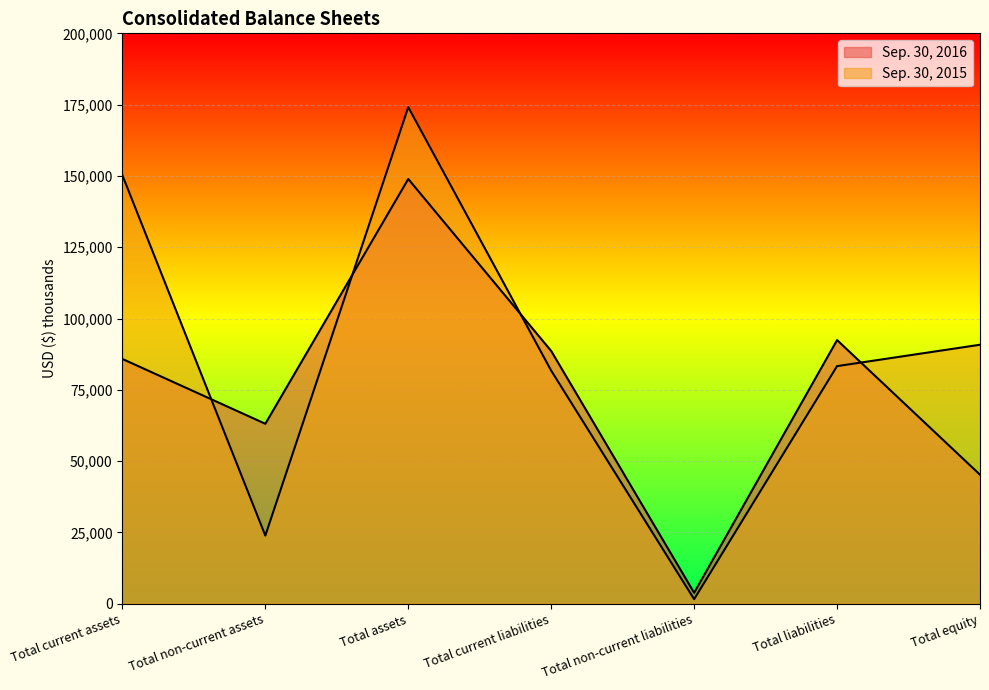

What is the label of the 7th point from the right?

Total current assets